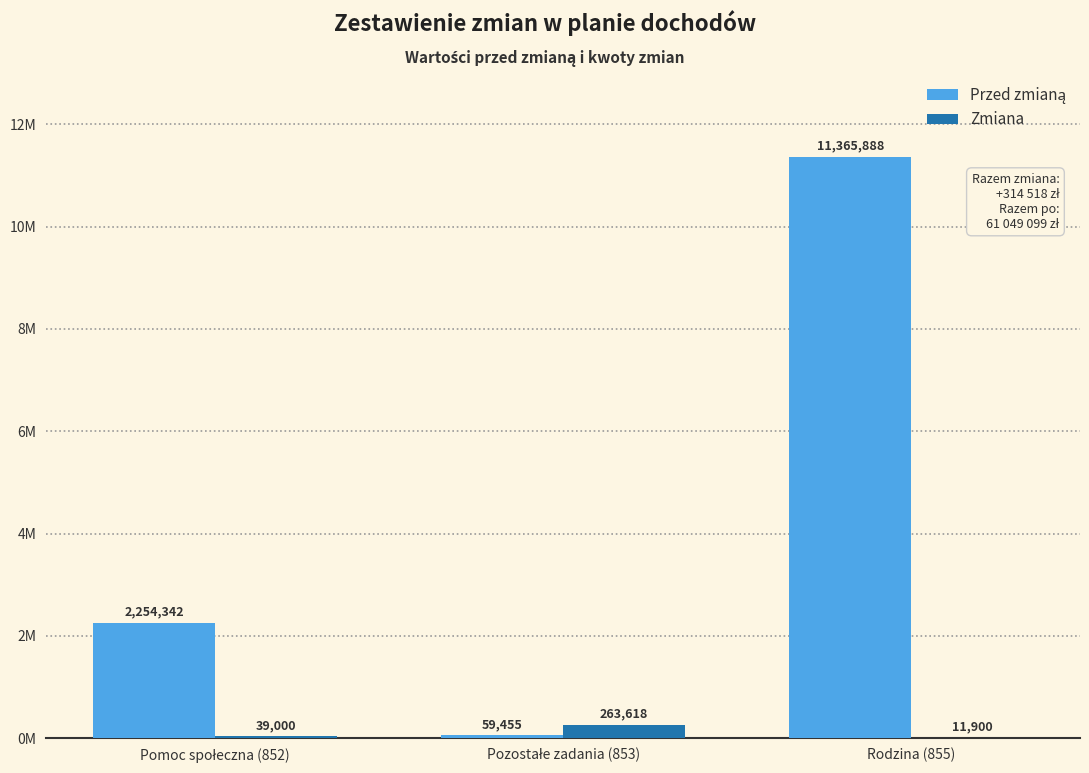

Does the chart contain stacked bars?

No